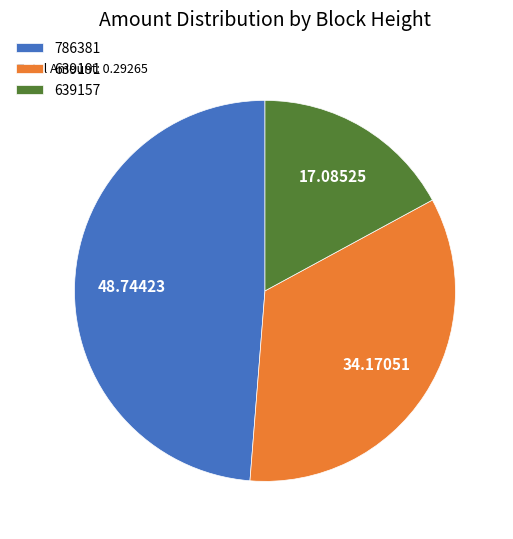

Which category has the smallest portion of the pie?

639157